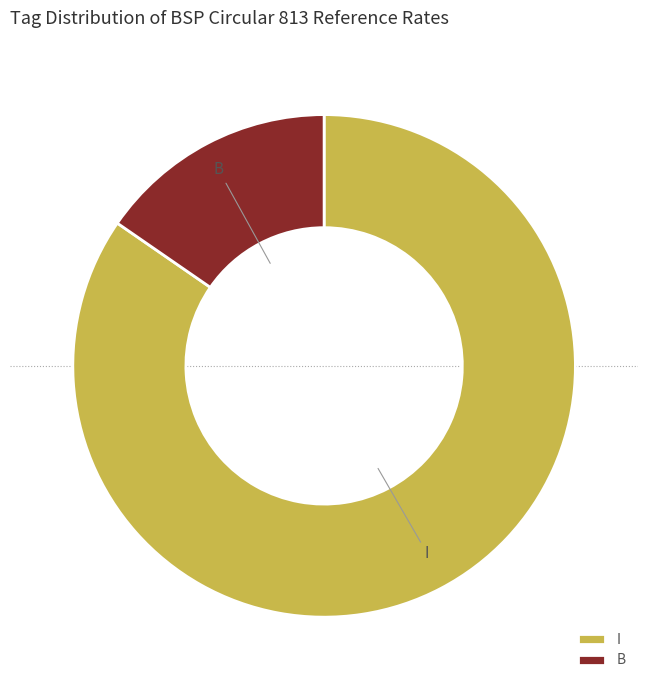

Which slice is the smallest?

B